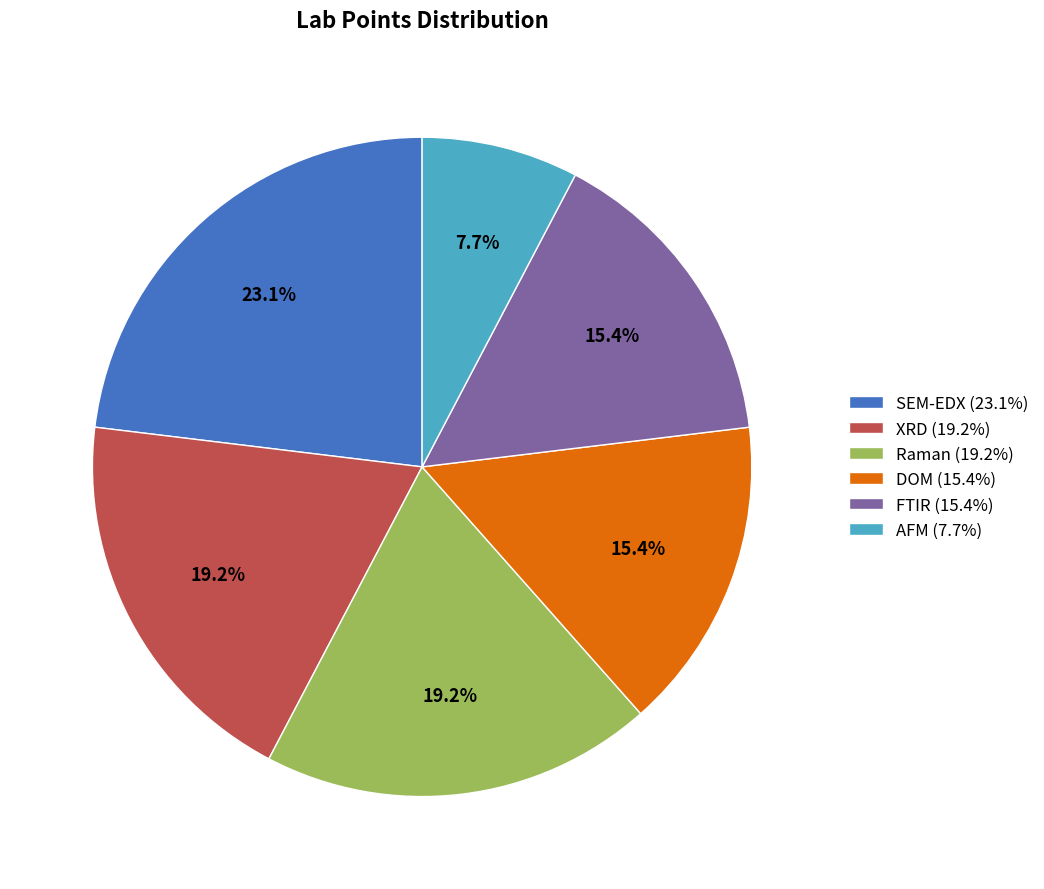

To the nearest percent, what is the average slice percentage?

17%